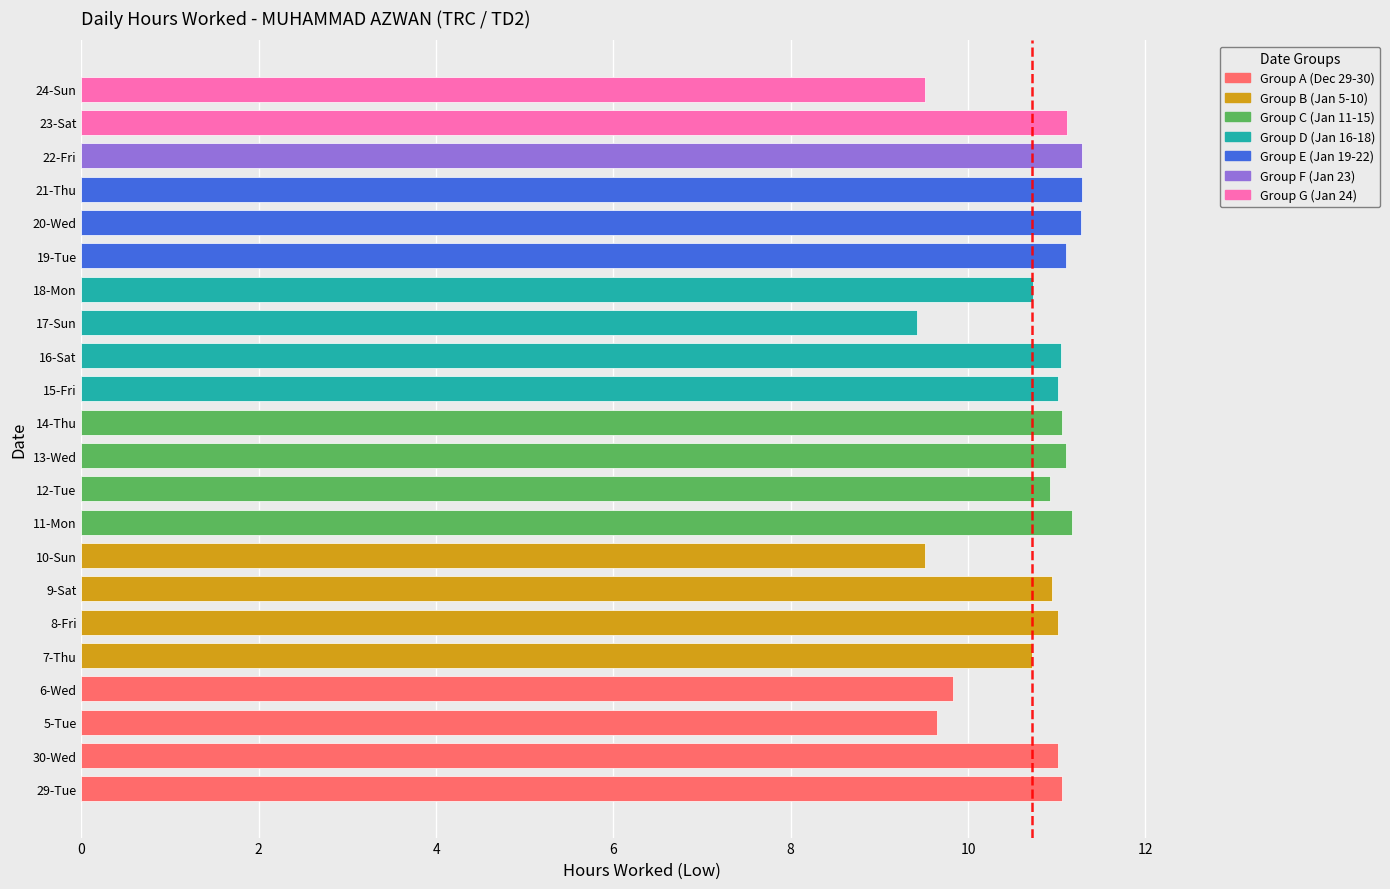

True or false: the data shows 11.1 at 19-Tue.

True